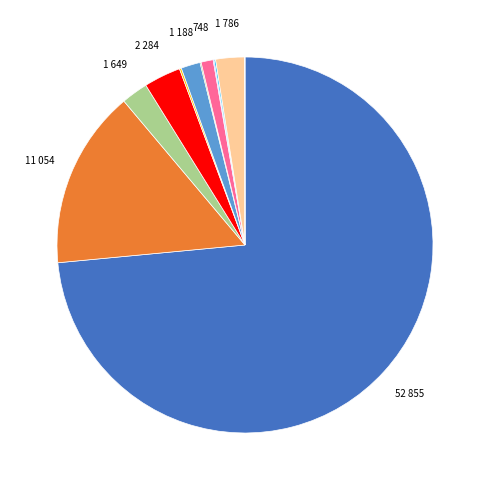

Is there a majority slice in this chart?

Yes